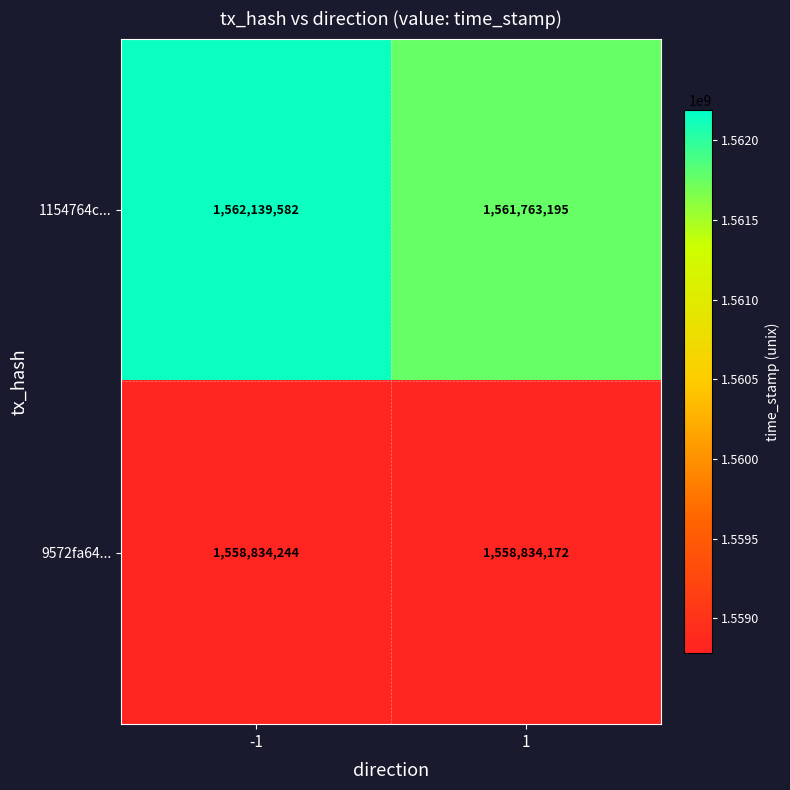

The 1154764c... series shows 1562139582 at -1. True or false?

True